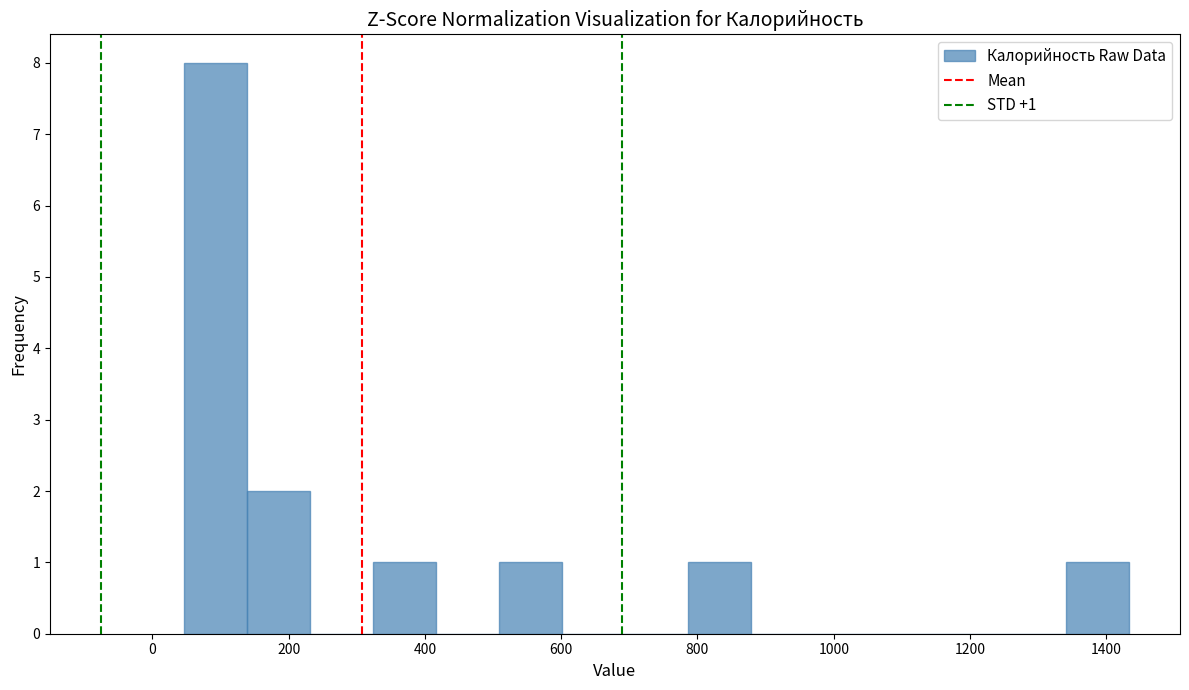

Over which range of the x-axis is the bar tallest?

40 to 140